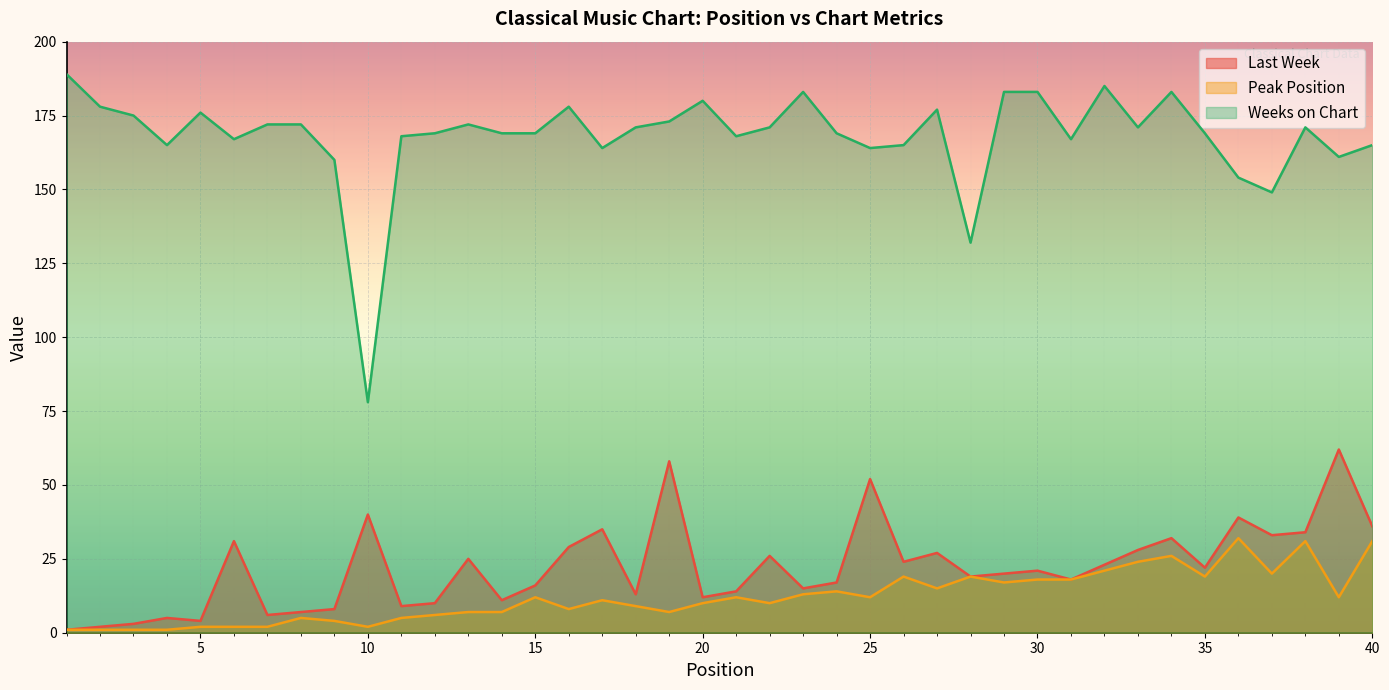

What is the smallest value displayed?

1